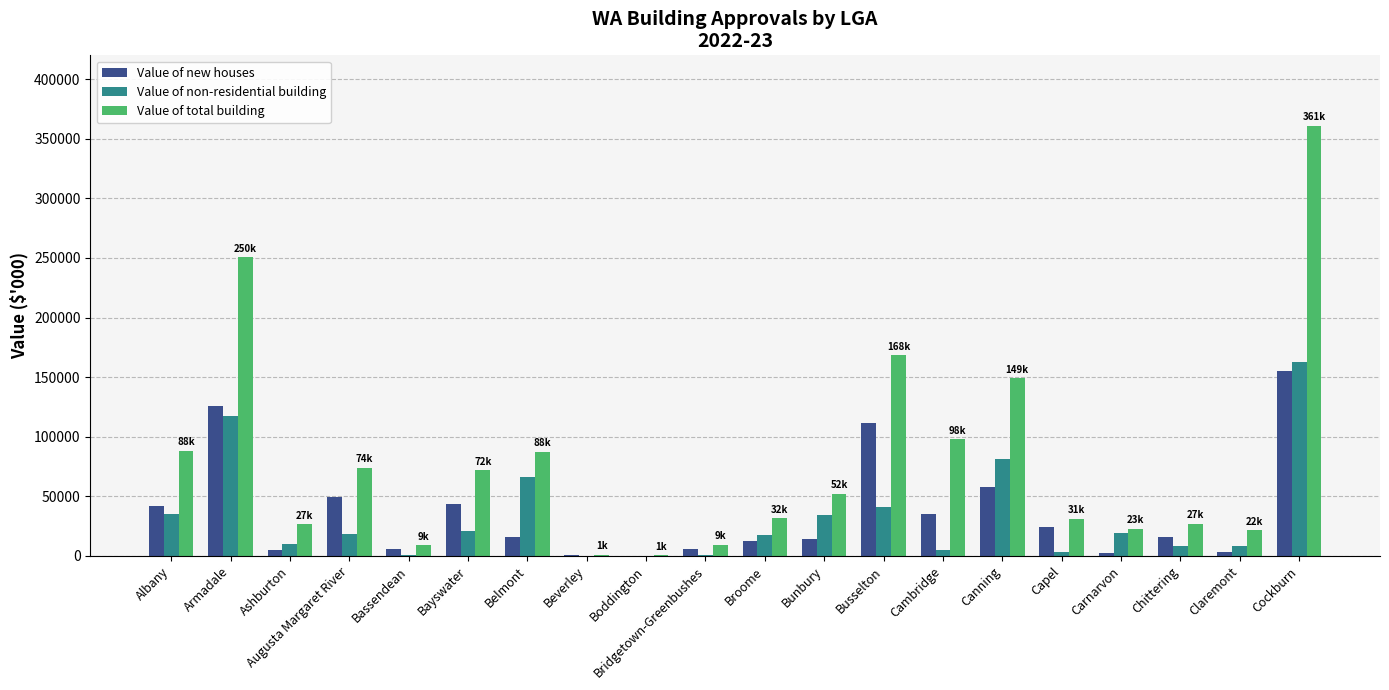

Which series changed the most between Augusta Margaret River and Canning?

Value of total building